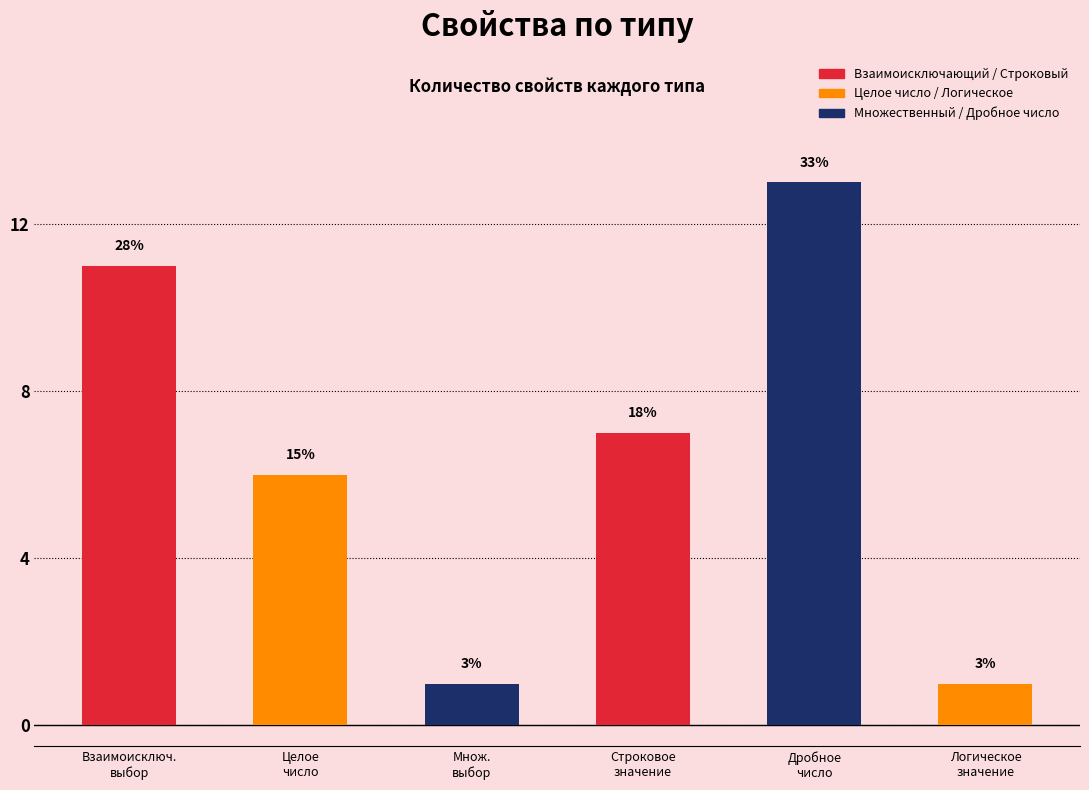

Are the bars grouped side by side (vs. stacked)?

No